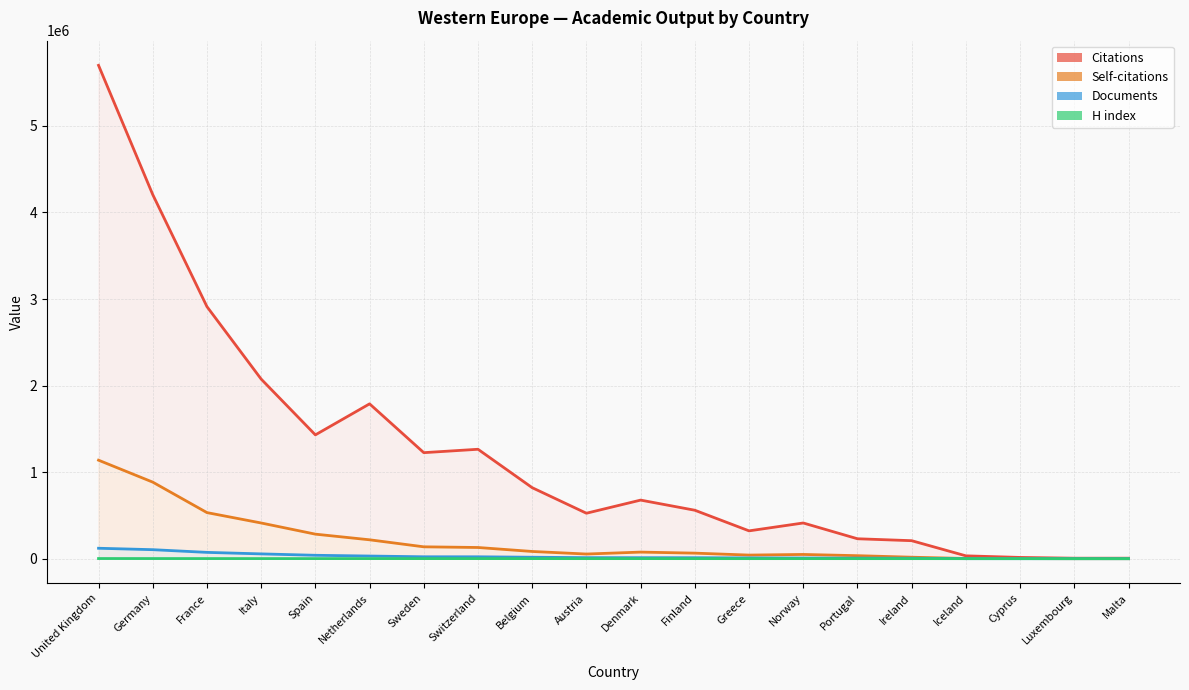

Where is the first local minimum for H index?

Spain